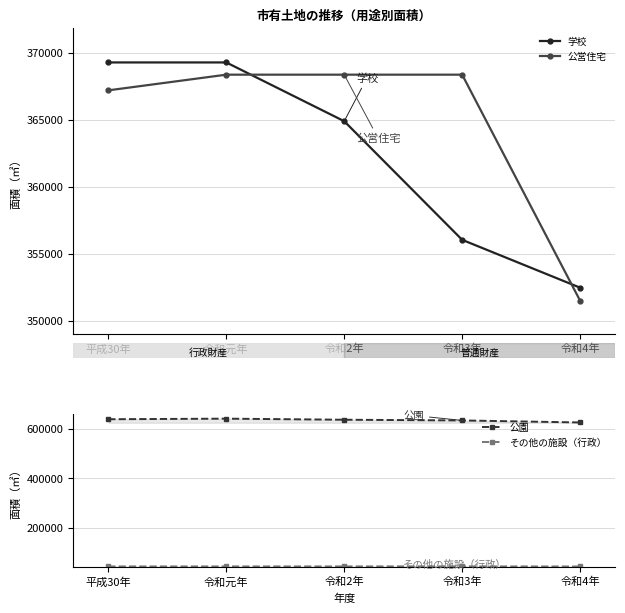

What is the difference between the その他の施設（行政） values at 令和3年 and 令和元年?

262